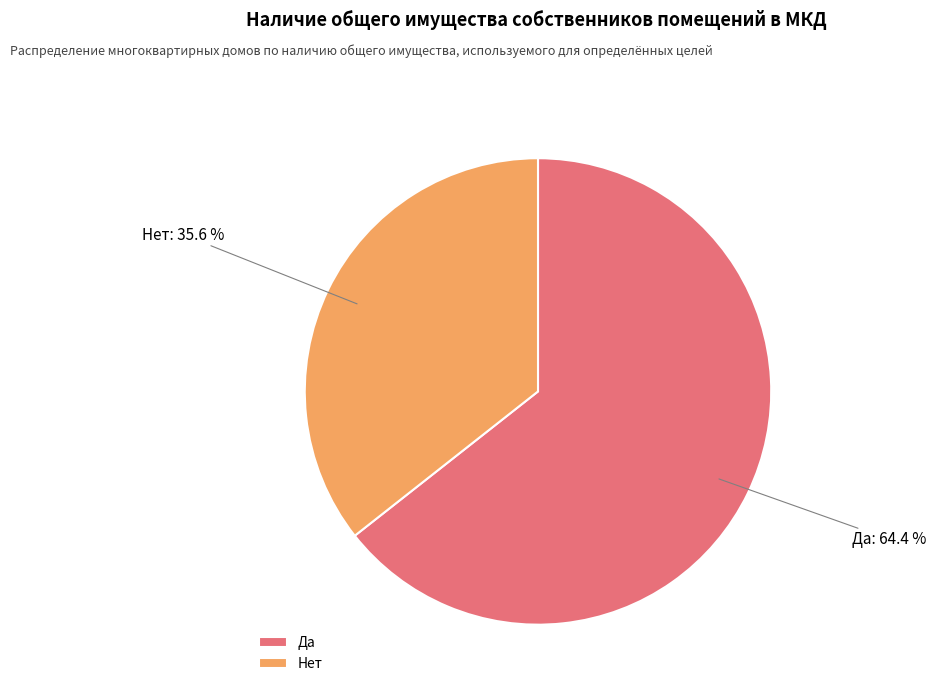

Which has a higher value, Нет or Да?

Да